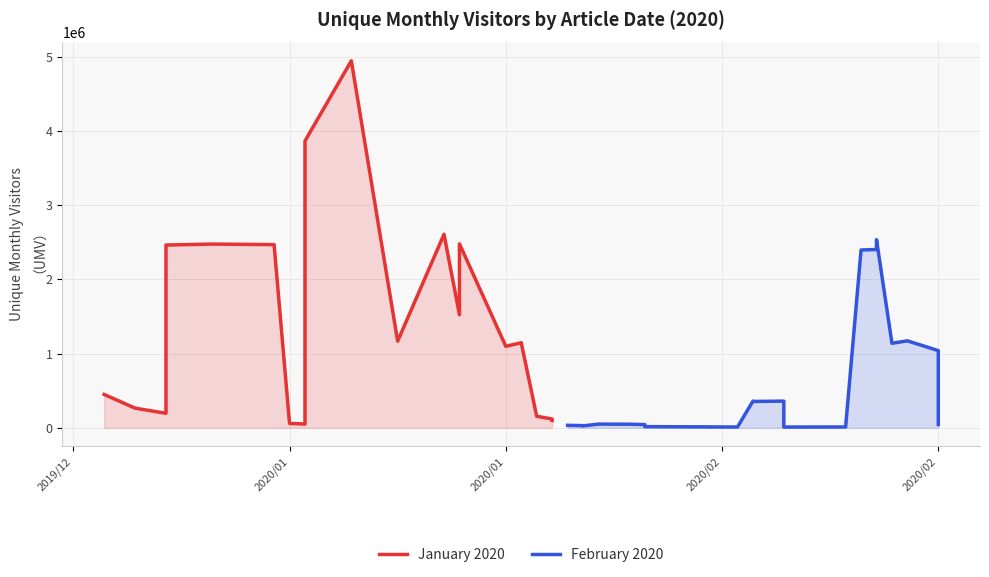

How many data points in January 2020 are less than 1166623?

10